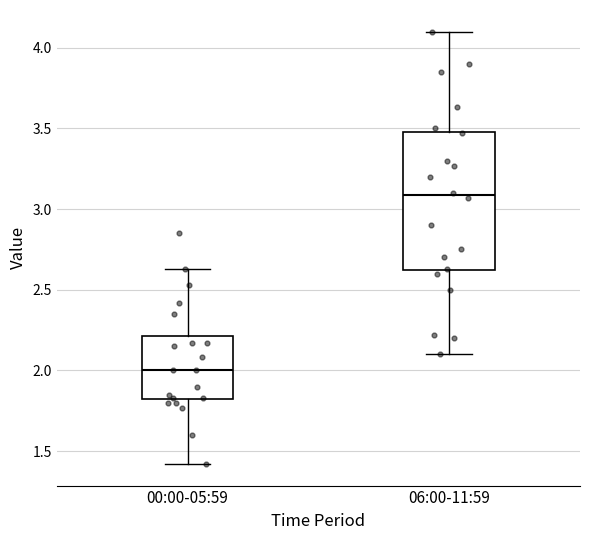

Reading left to right, read every box against the y-axis: the position of its median line, the range the box covers, and the ends of its whiskers. The values are not printed on the chart, so give them approximately, as read against the axis.

00:00-05:59: median 2.00, box 1.80 to 2.20, whiskers 1.40 to 2.65
06:00-11:59: median 3.10, box 2.60 to 3.50, whiskers 2.10 to 4.10